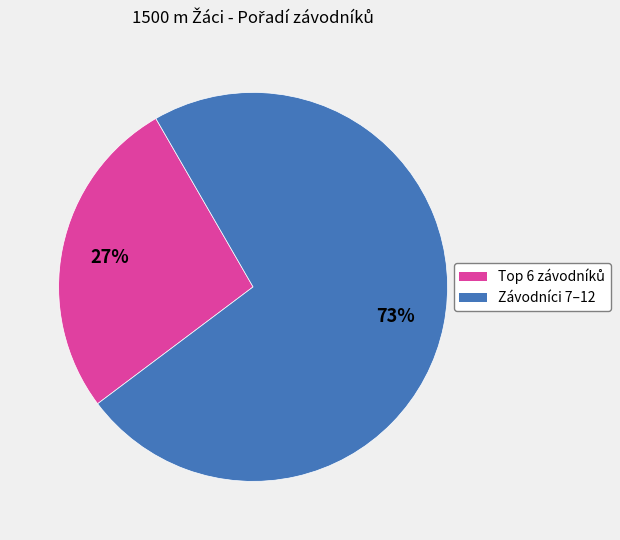

To the nearest percent, what is the average slice percentage?

50%